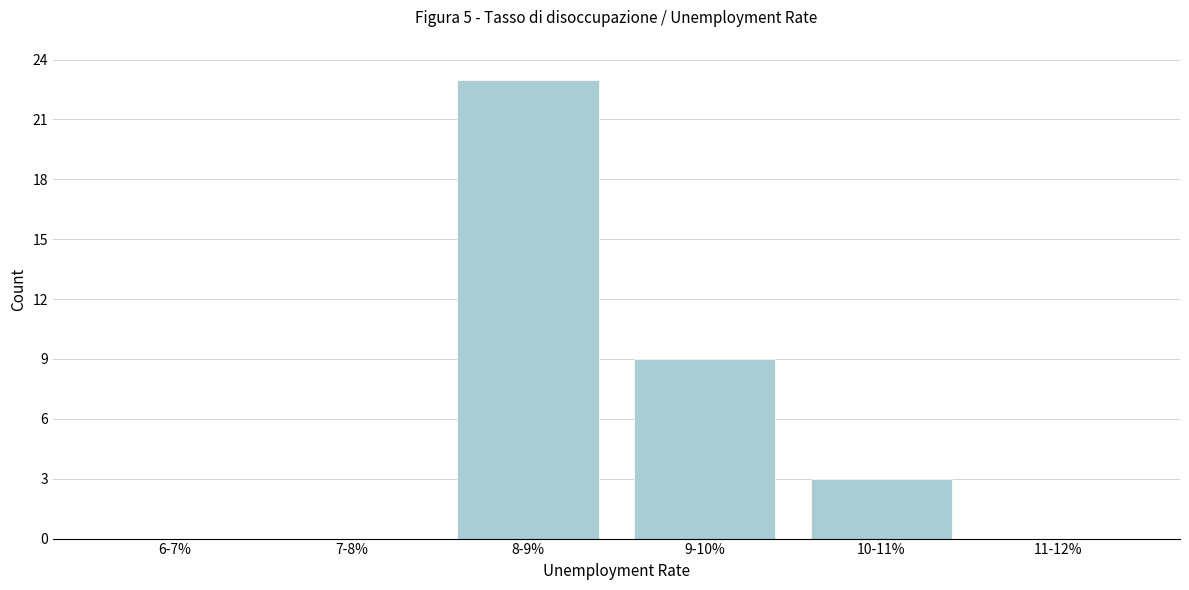

Reading right to left, what are all the values shown in this chart?

11-12%=0	10-11%=3	9-10%=9	8-9%=23	7-8%=0	6-7%=0